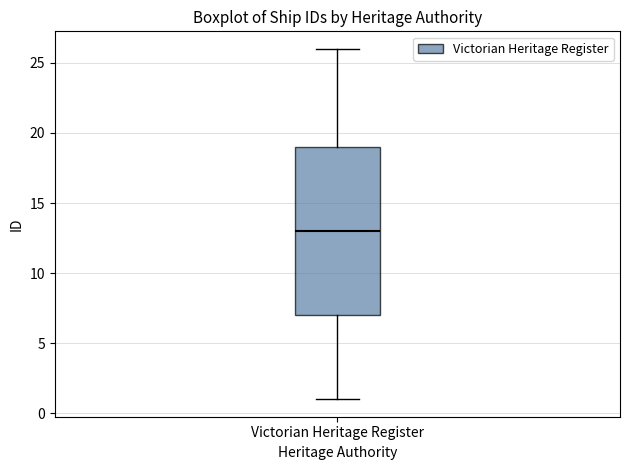

Where is the lower edge of the box for Victorian Heritage Register on the y-axis? The values are not printed on the chart, so give them approximately, as read against the axis.

7